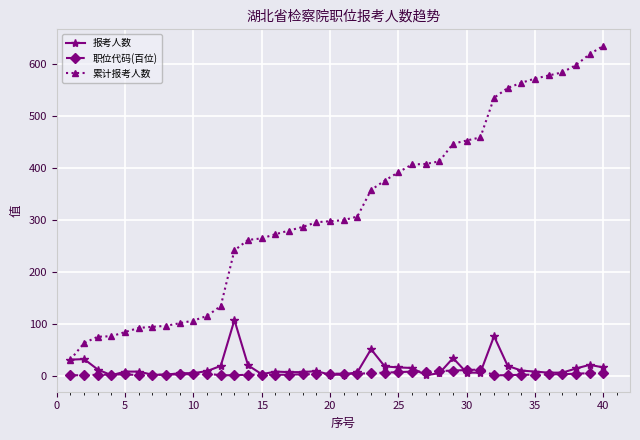

What is the average value of the 职位代码(百位) series?

4